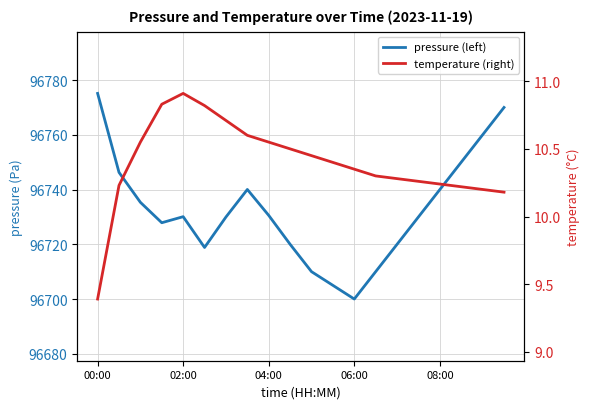

What are all the series names shown in the legend?

pressure (left), temperature (right)